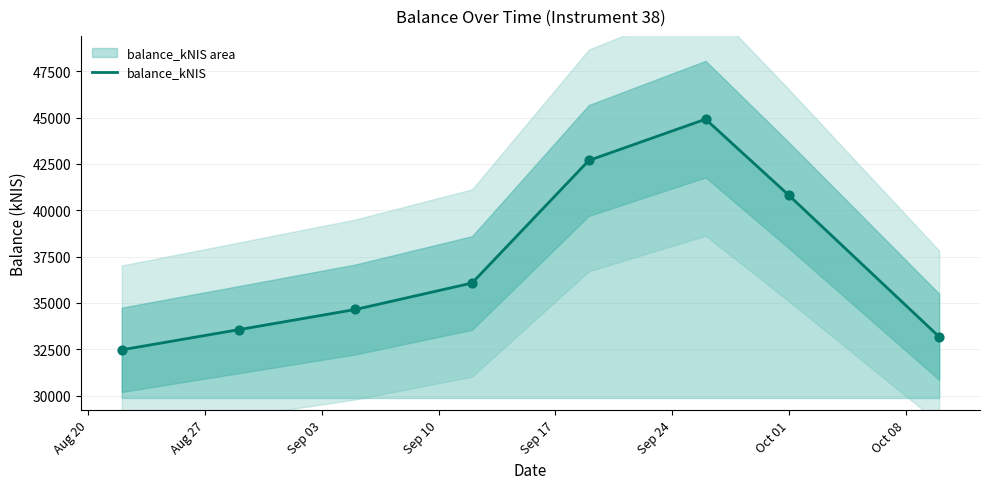

Approximately how many times larger is the value at Oct 08 compared to Aug 20?

1.0